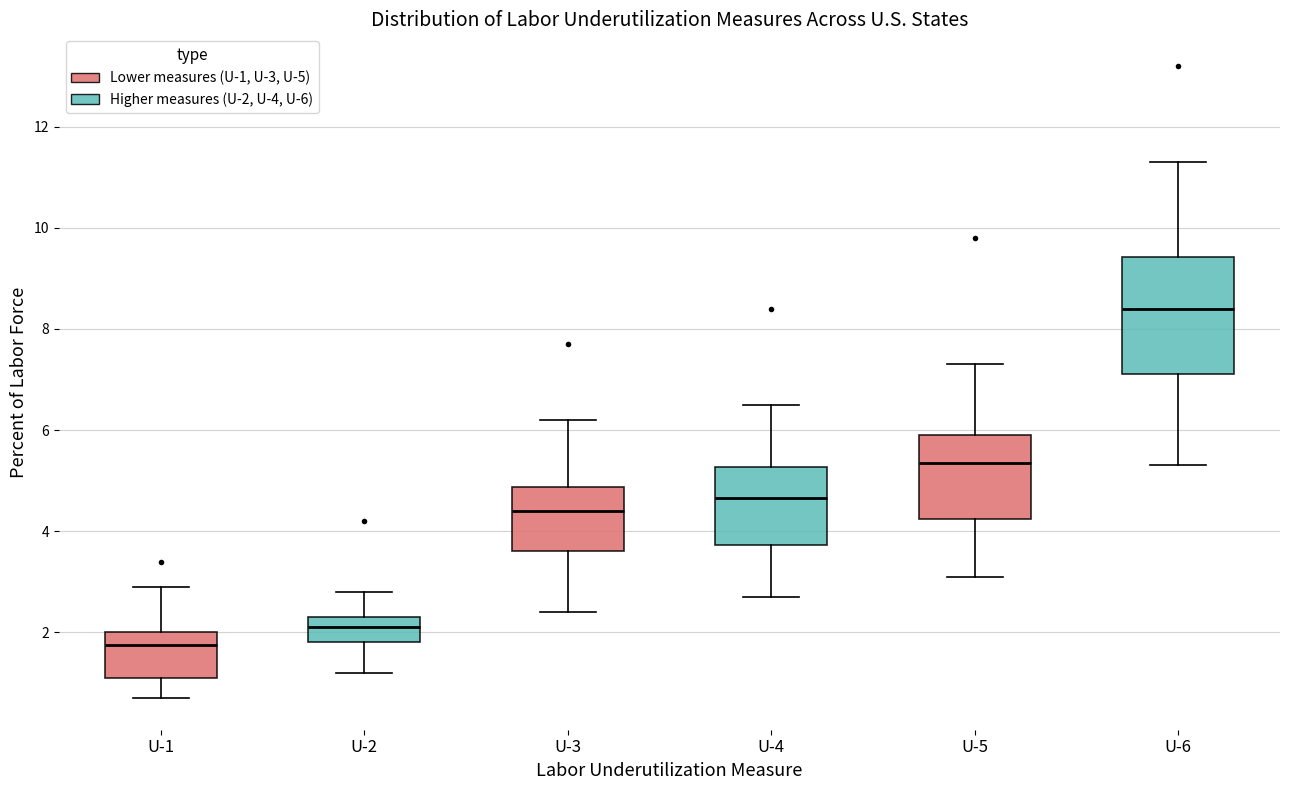

Comparing the boxes themselves (not the whiskers), which one is the tallest?

U-6